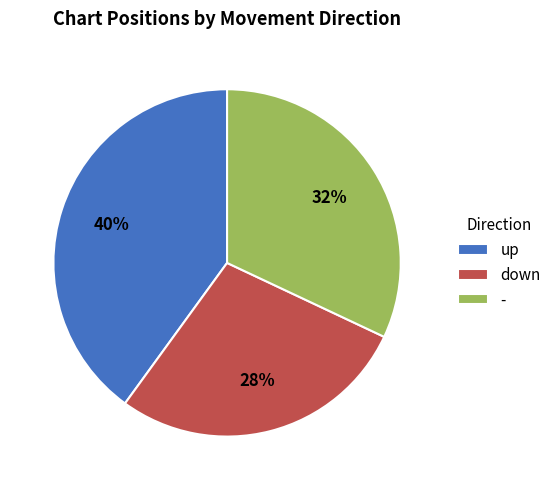

To the nearest percent, what is the difference between the up and - slice percentages?

8%